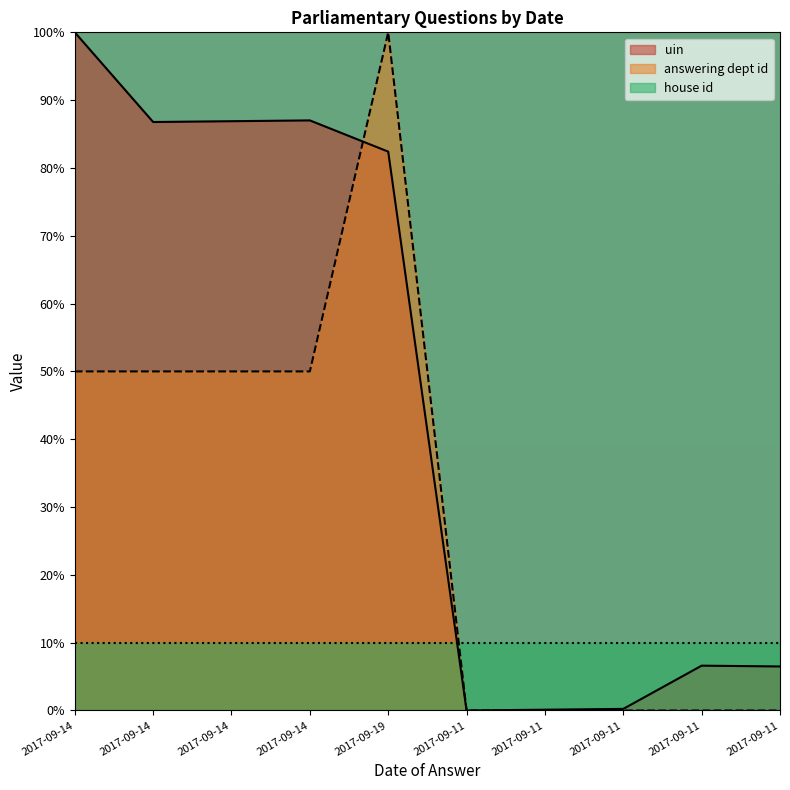

Is it true that uin equals 86.9 at 2017-09-14?

True